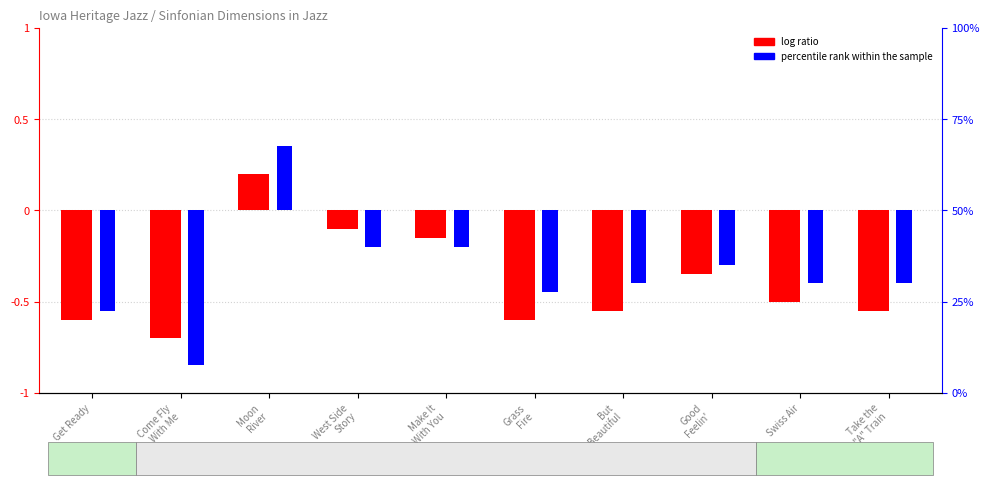

Which series has the widest spread of values?

percentile rank within the sample